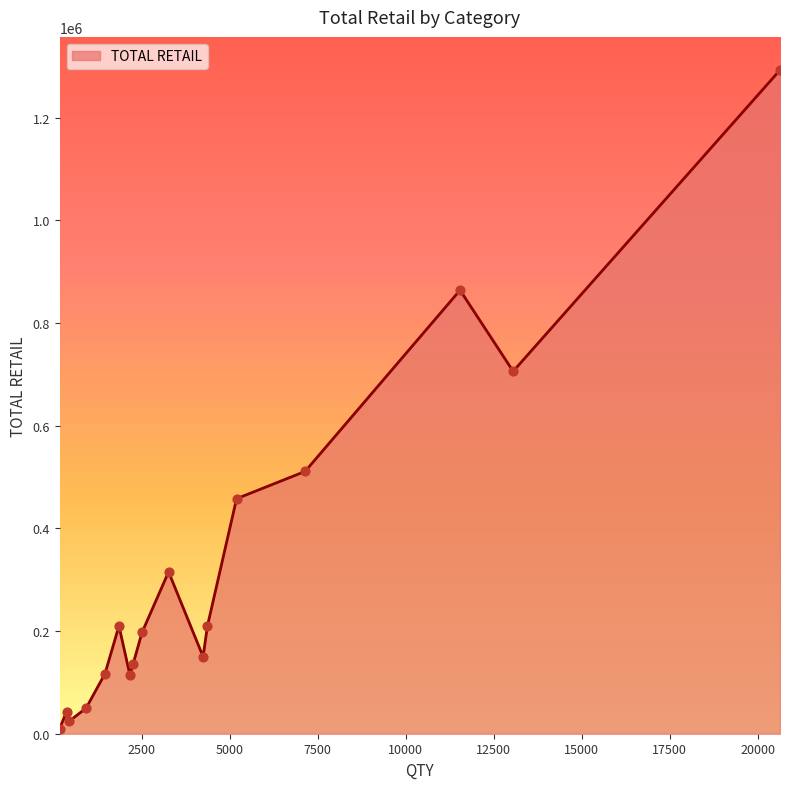

What is the maximum value shown in the chart?

1292820